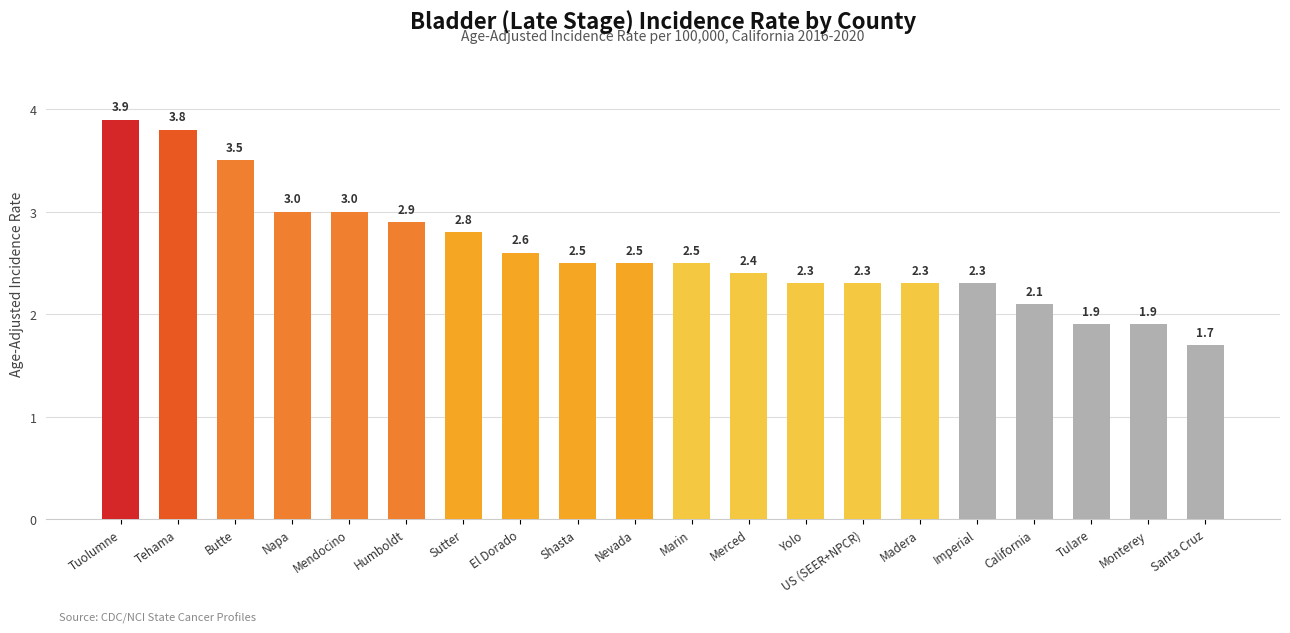

Does the chart contain stacked bars?

No